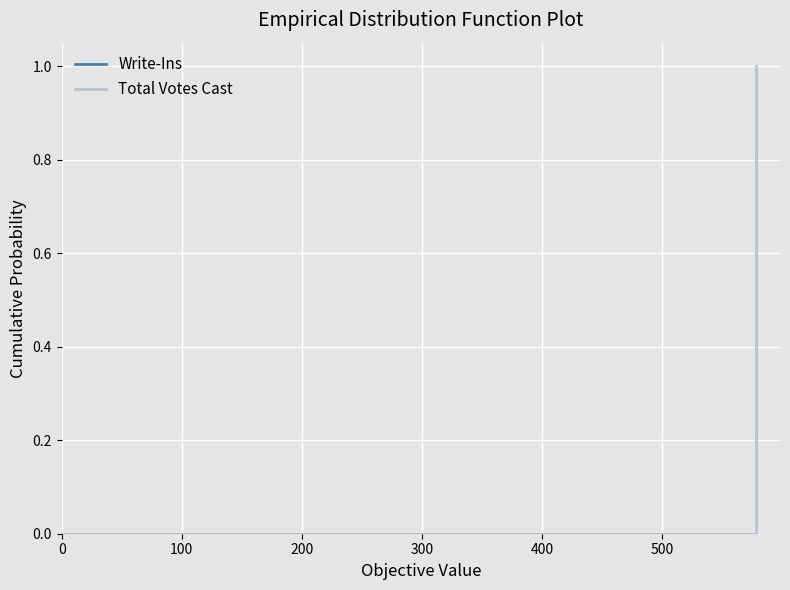

Is the value of Write-Ins at 0 greater than the value of Total Votes Cast at 100?

No